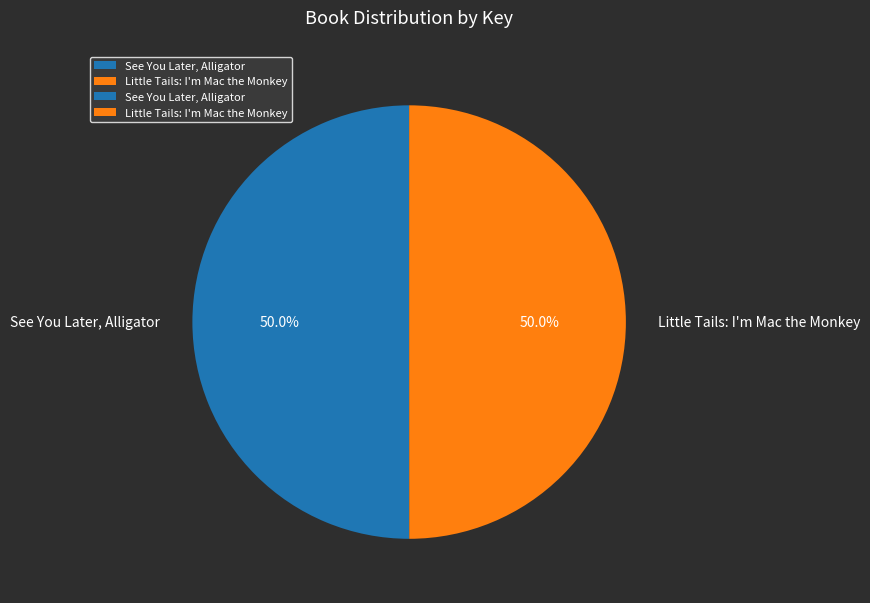

What is the ratio of the value at See You Later, Alligator to the value at Little Tails: I'm Mac the Monkey?

1.0